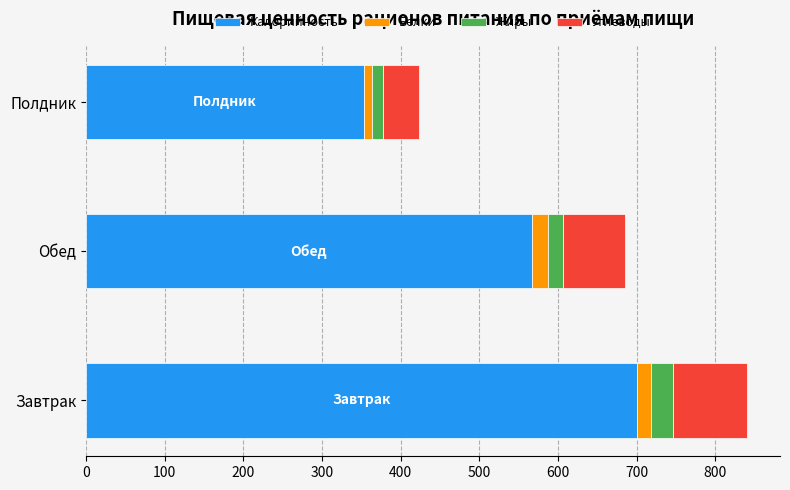

What is the minimum value for Калорийность?

353.0